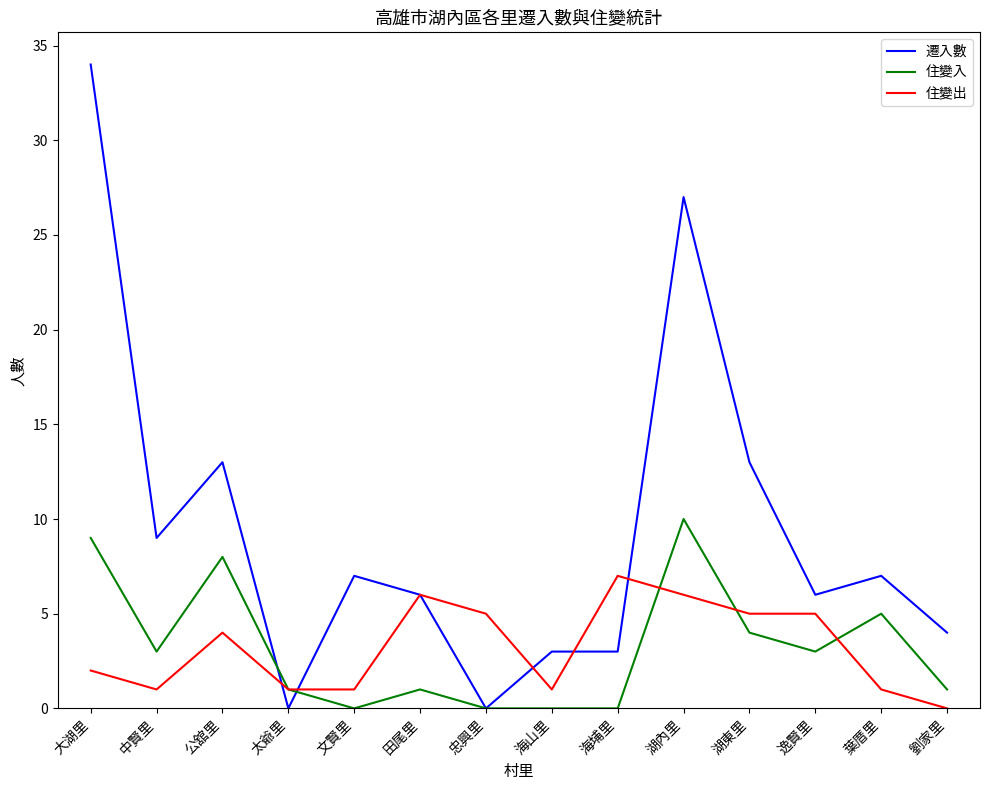

Where is 住變入 nearest to the value 5?

葉厝里